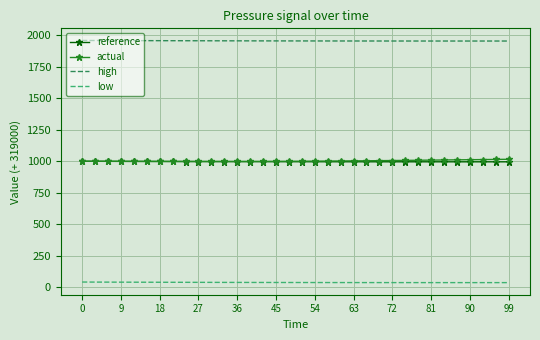

What is the maximum value shown in the chart?

1960.0